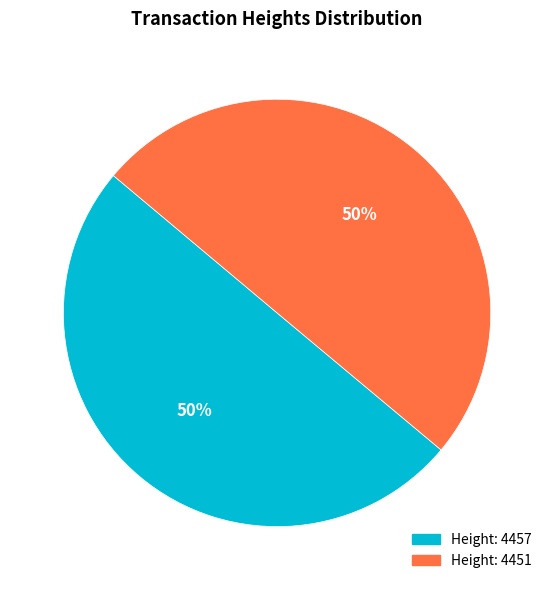

To the nearest percent, what is the average slice percentage?

50%